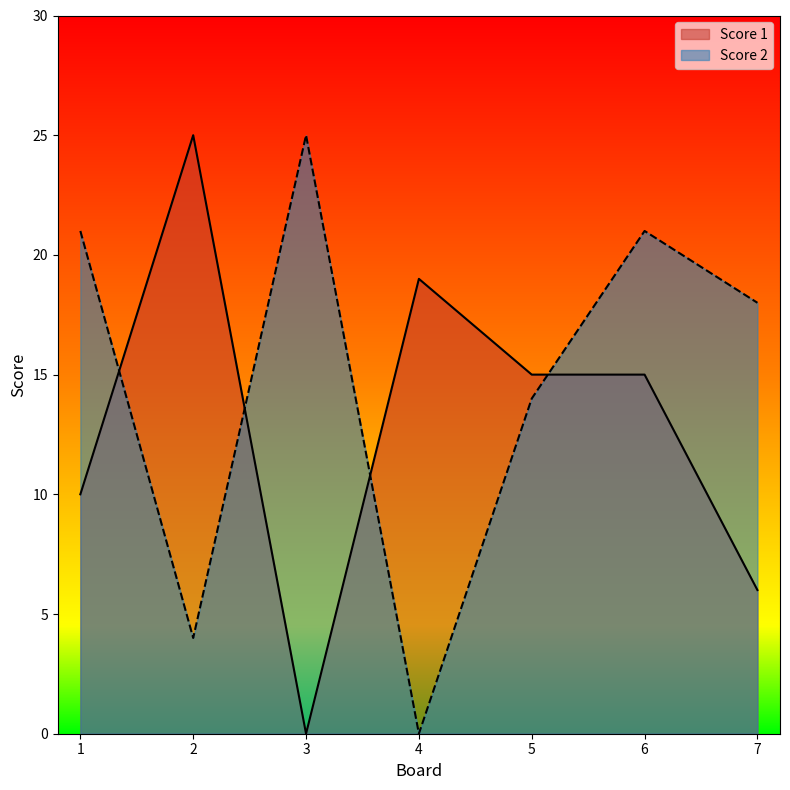

True or false: Score 2 and Score 1 intersect in this chart.

True